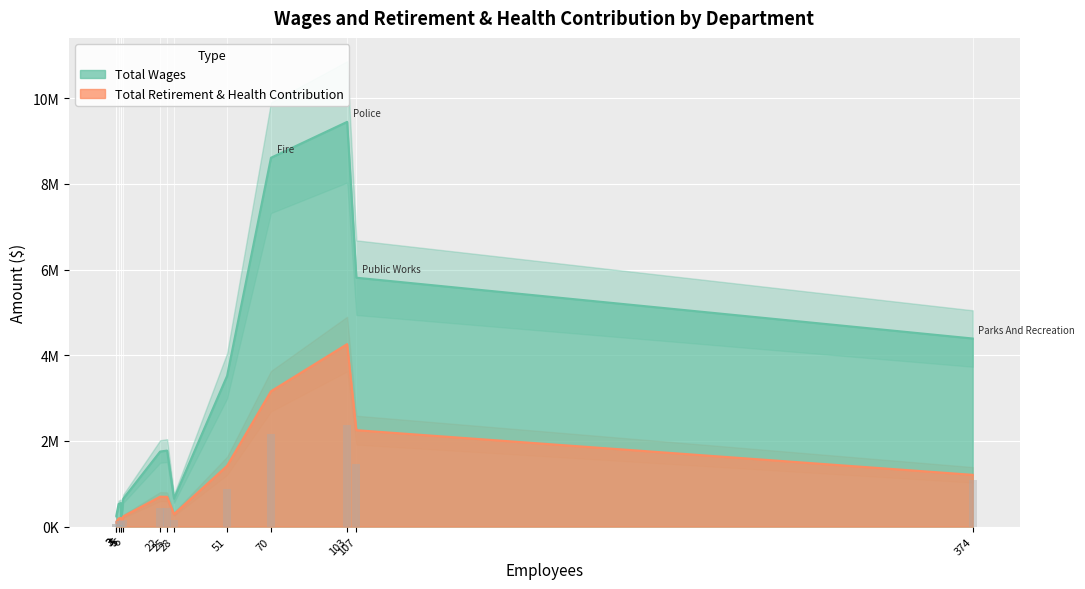

True or false: Total Wages has a value of 9446722 at Police.

True